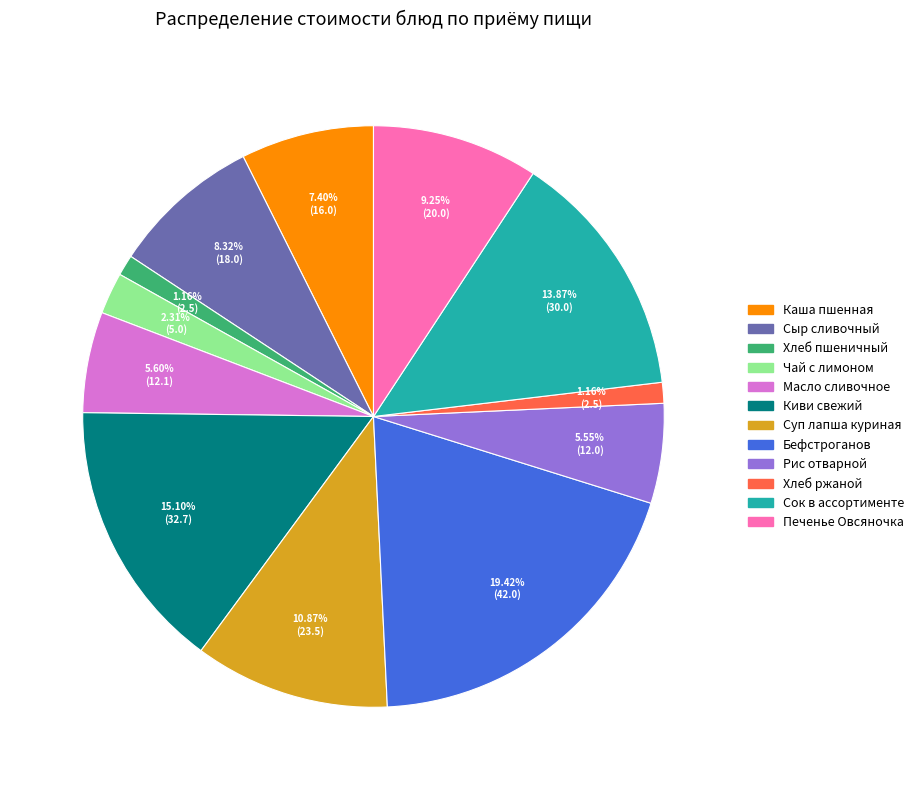

Does any single category account for the majority?

No